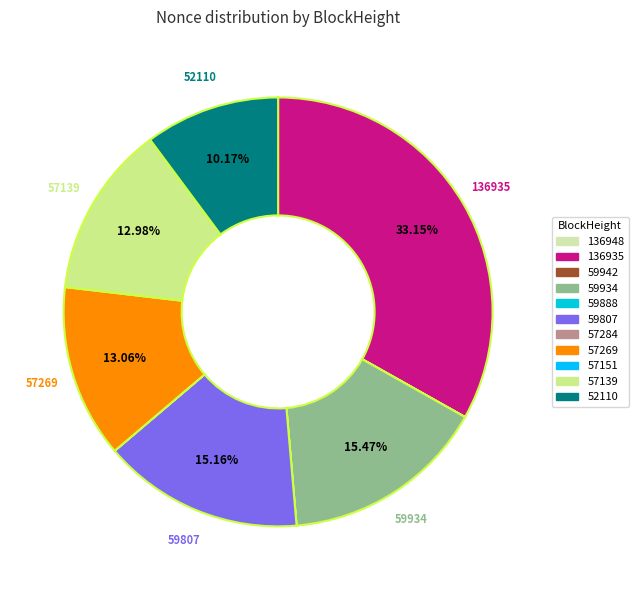

Is there any slice that represents more than half of the pie?

No